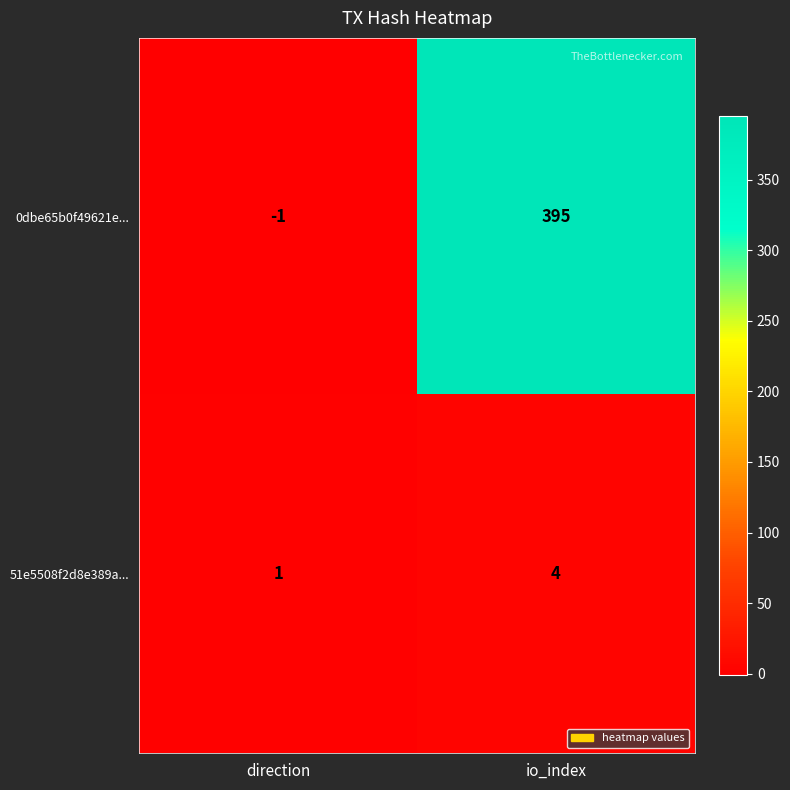

Reading left to right, list all the values displayed in this chart.

0dbe65b0f49621e...: direction=-1	io_index=395
51e5508f2d8e389a...: direction=1	io_index=4